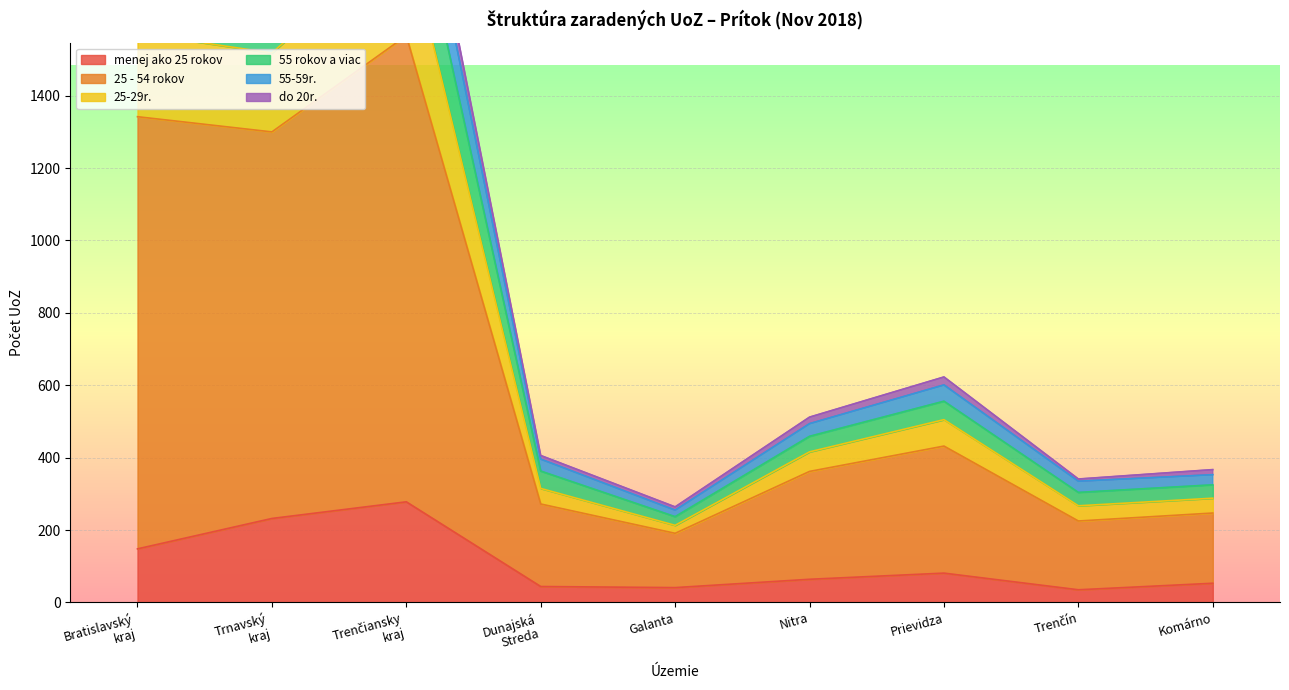

The value of menej ako 25 rokov at Komárno is 53. True or false?

True